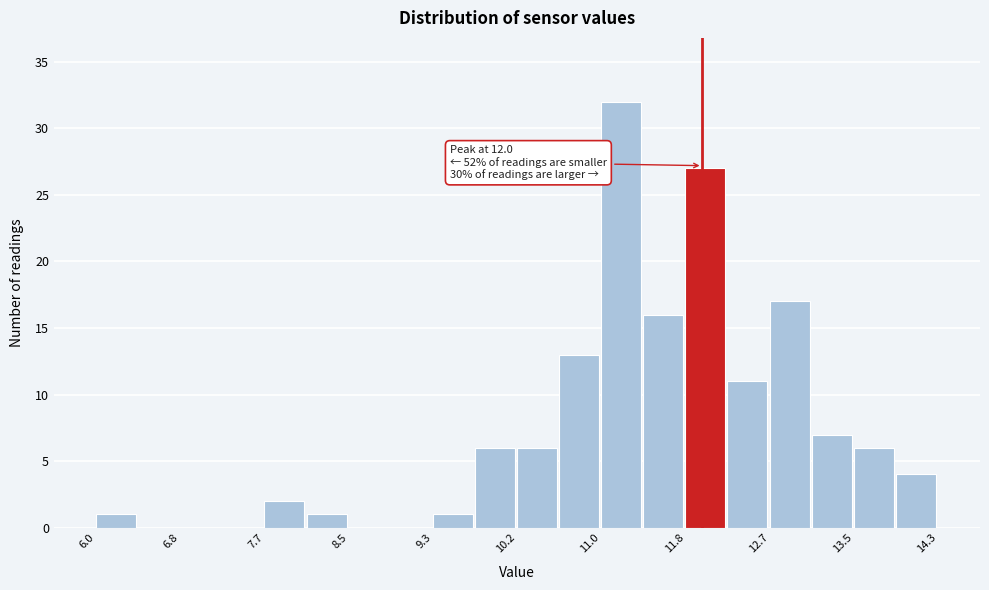

Over which range of the x-axis is the bar tallest?

11.0 to 11.4